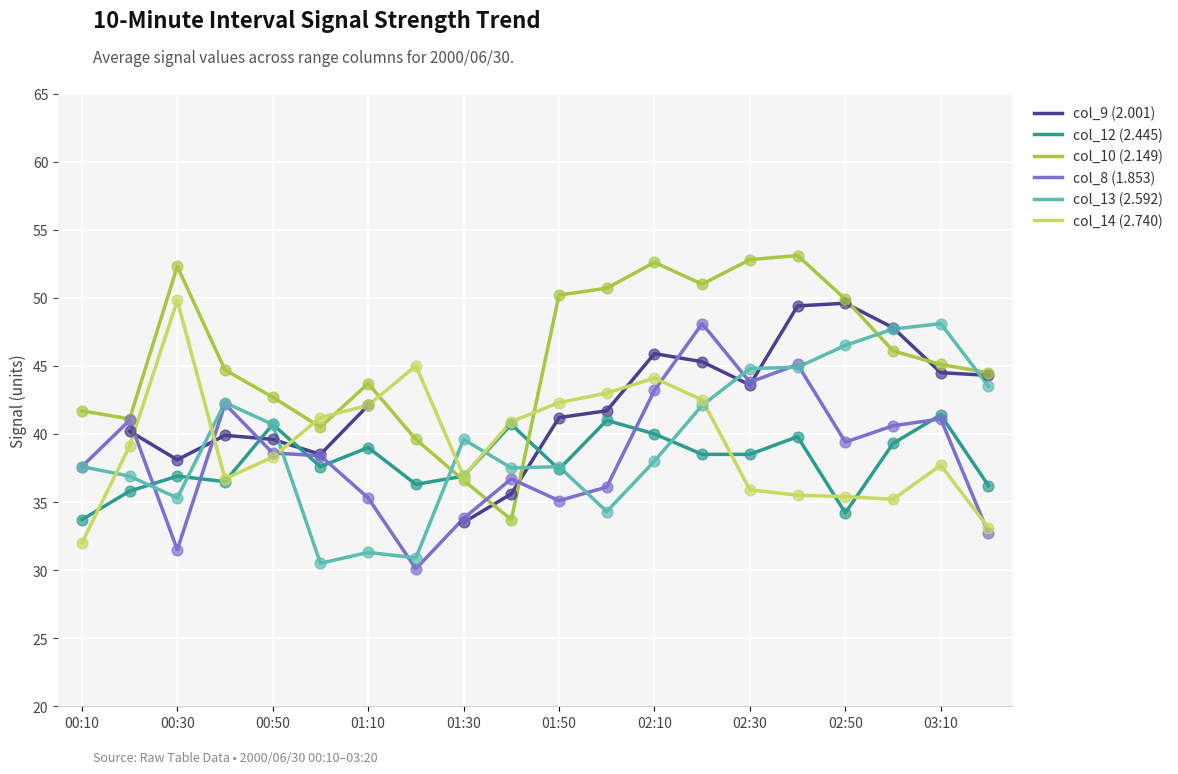

Which series has the largest total across all categories?

col_10 (2.149)